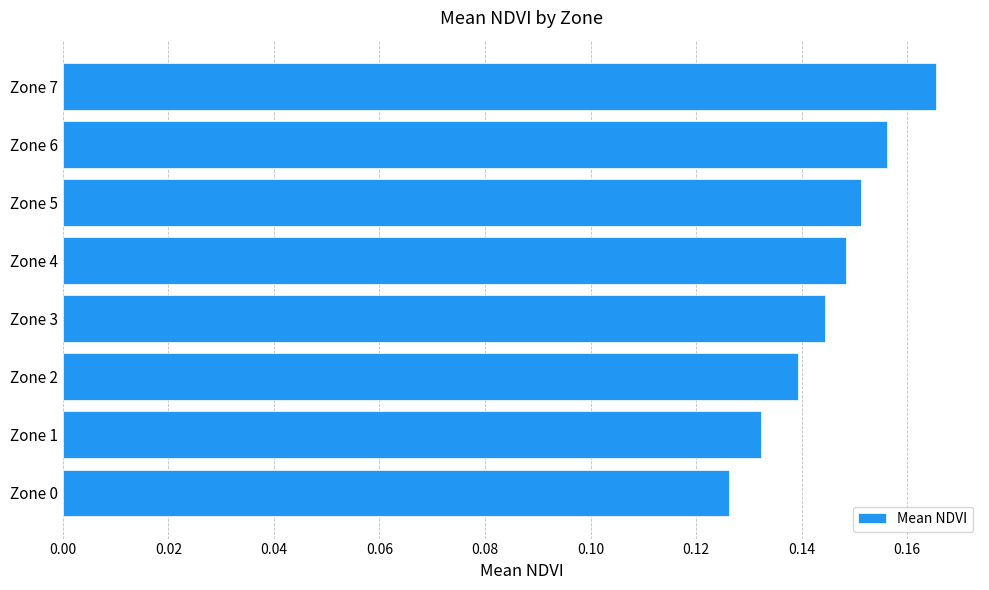

How many values are between 0 and 1?

8